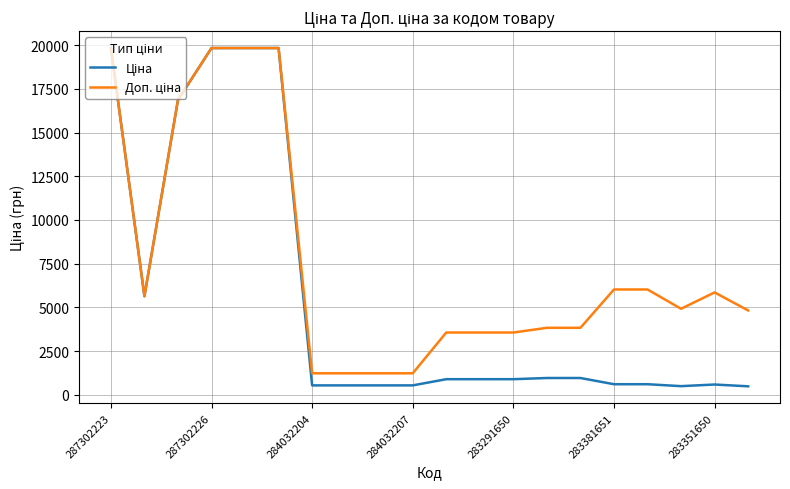

What is the minimum value shown in the chart?

482.1